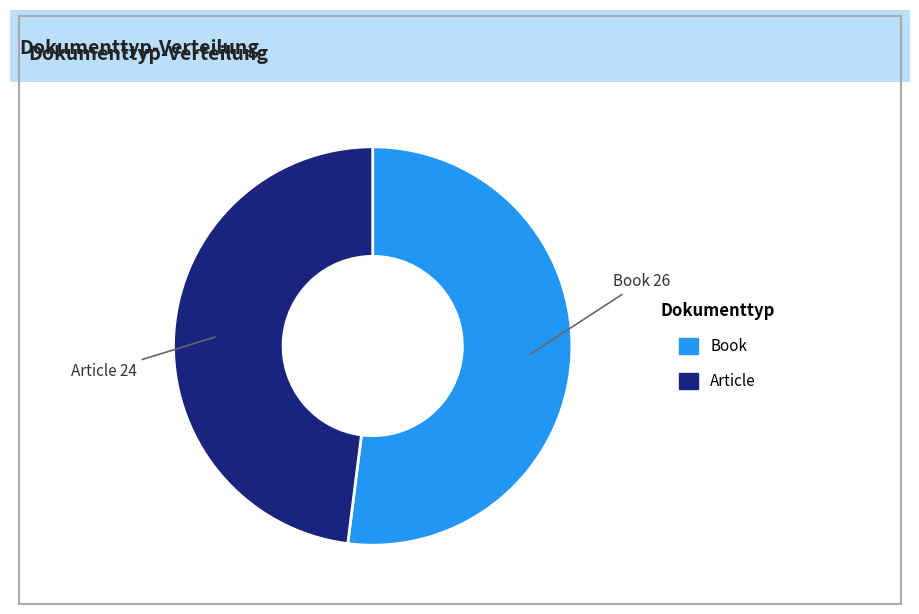

Does Article account for over 50% of the chart?

No